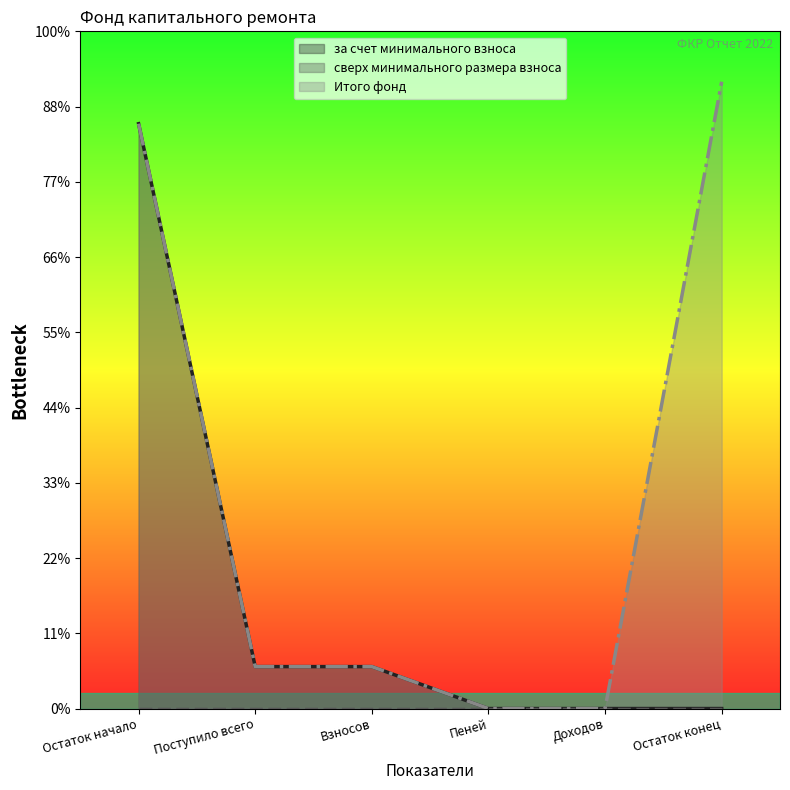

Does the chart display data point markers on the line(s)?

No